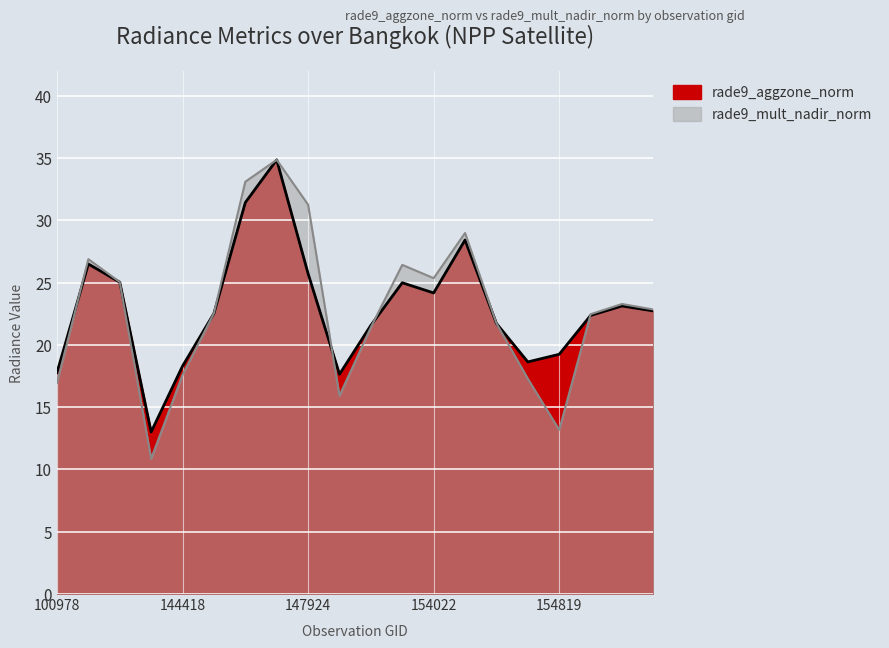

What is the sum of all rade9_mult_nadir_norm values?

458.0